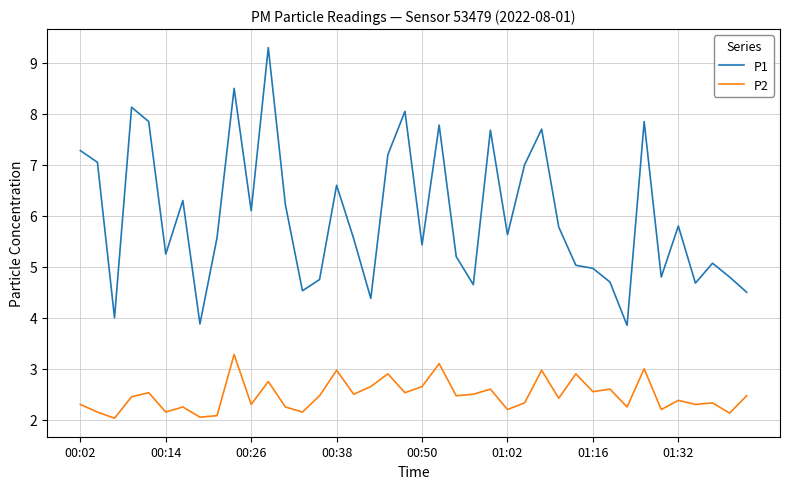

What is the maximum value shown in the chart?

9.3